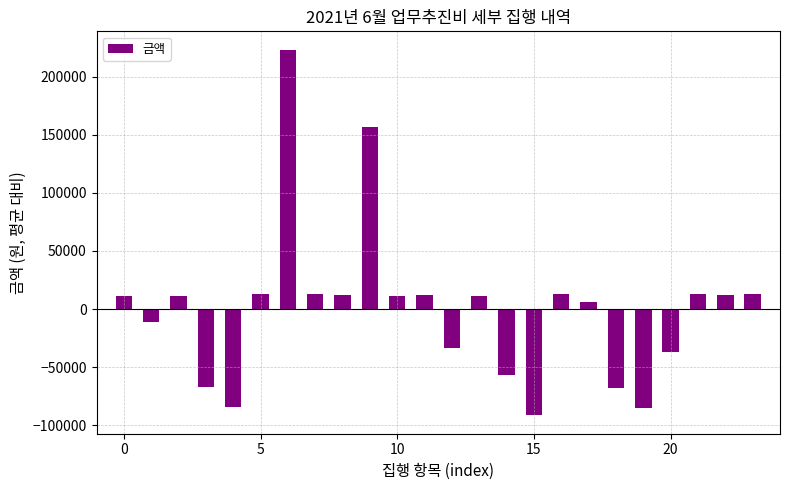

What is the difference between the maximum and minimum values?

314800.0